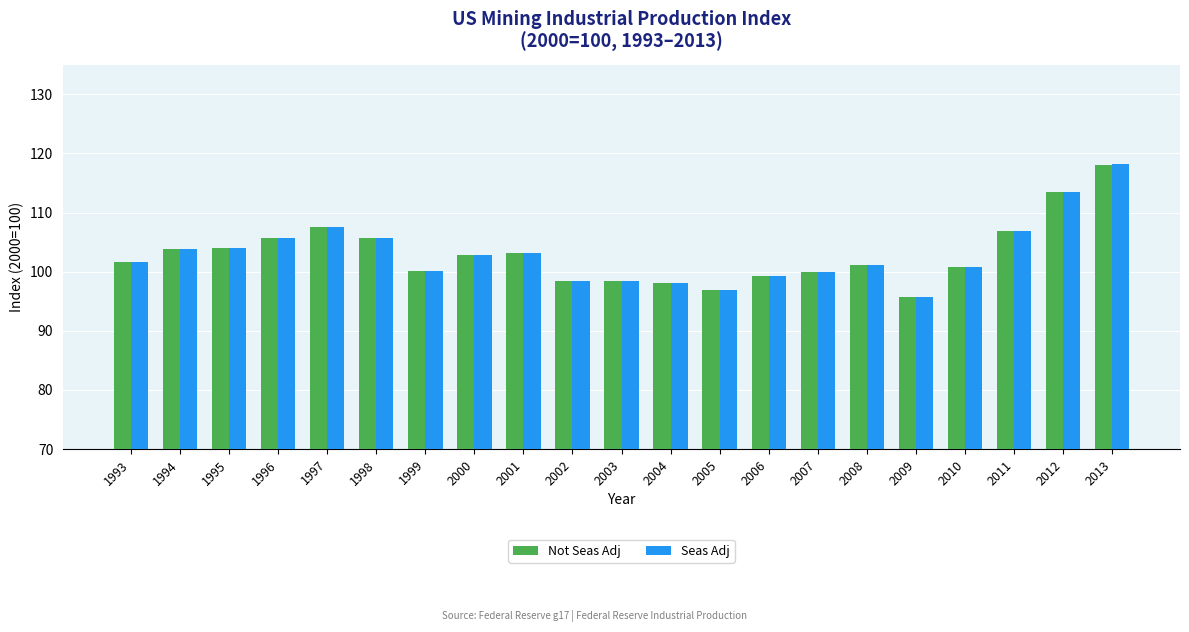

What is the lowest value of the Not Seas Adj series?

95.7